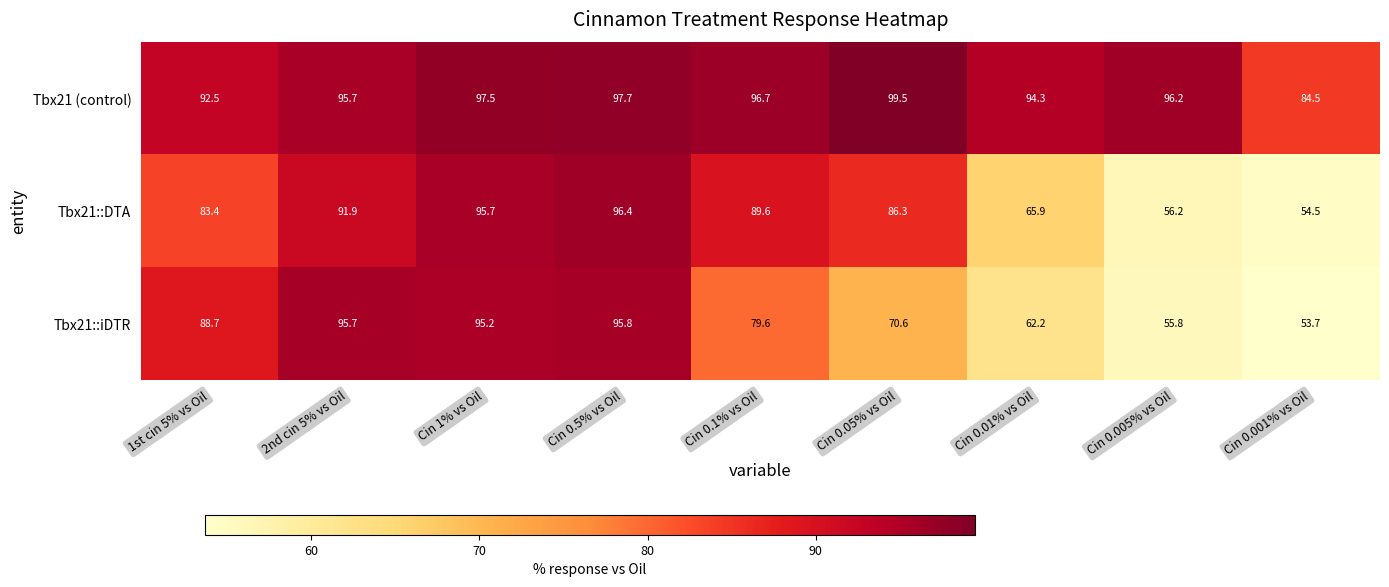

What is the sum of all Tbx21 (control) values?

854.6